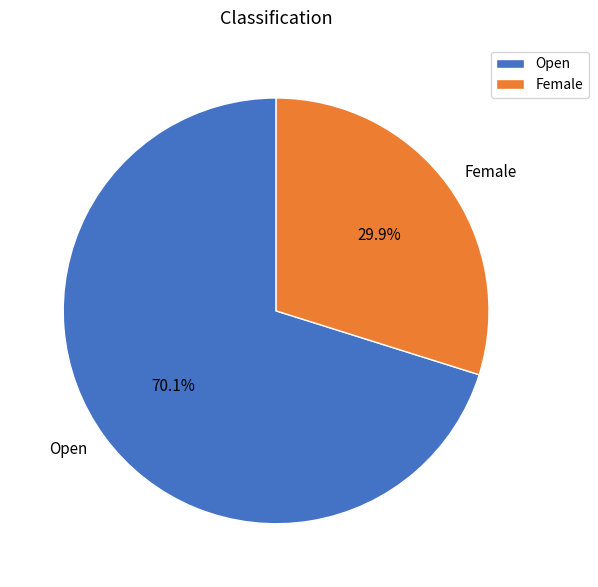

Which category has the smallest portion of the pie?

Female